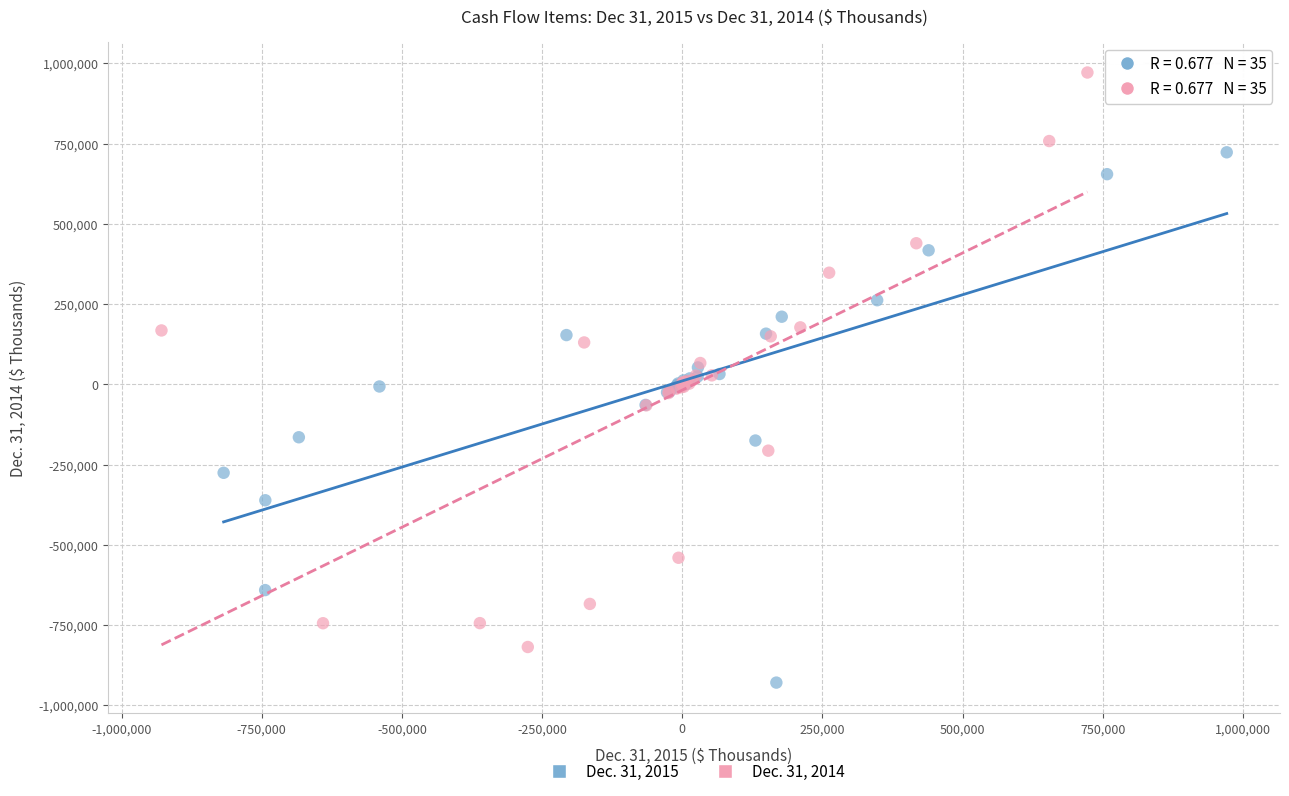

Which series has the largest Y range (max minus min)?

Dec. 31, 2014